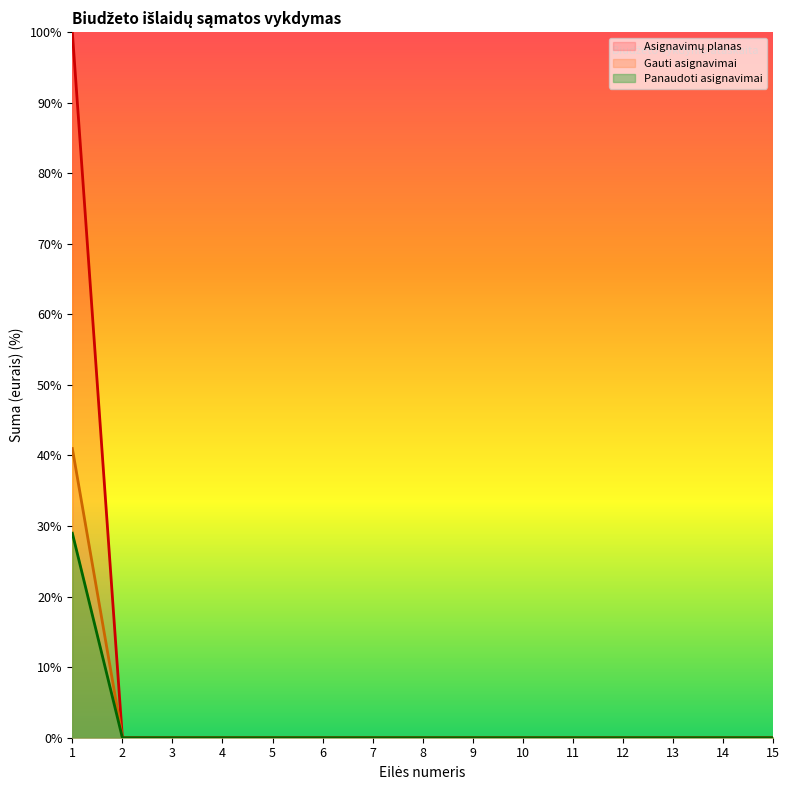

True or false: Panaudoti asignavimai has more than 0 interior local peaks.

False